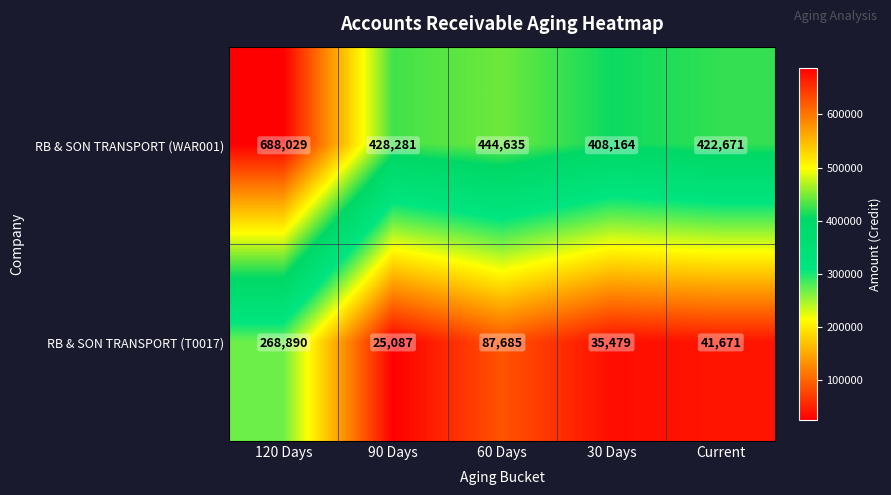

Which series has the largest total across all categories?

RB & SON TRANSPORT (WAR001)